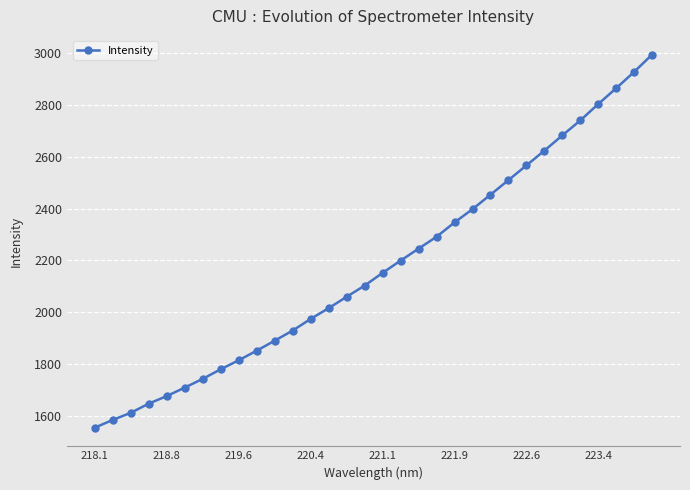

How many lines are shown in the chart?

1